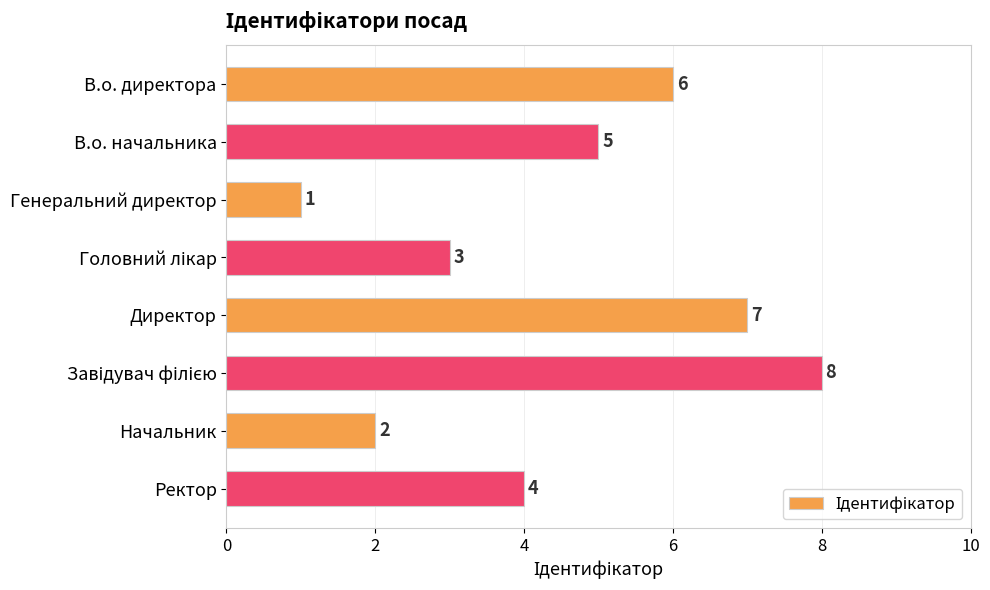

What is the difference between the second highest and minimum values?

6